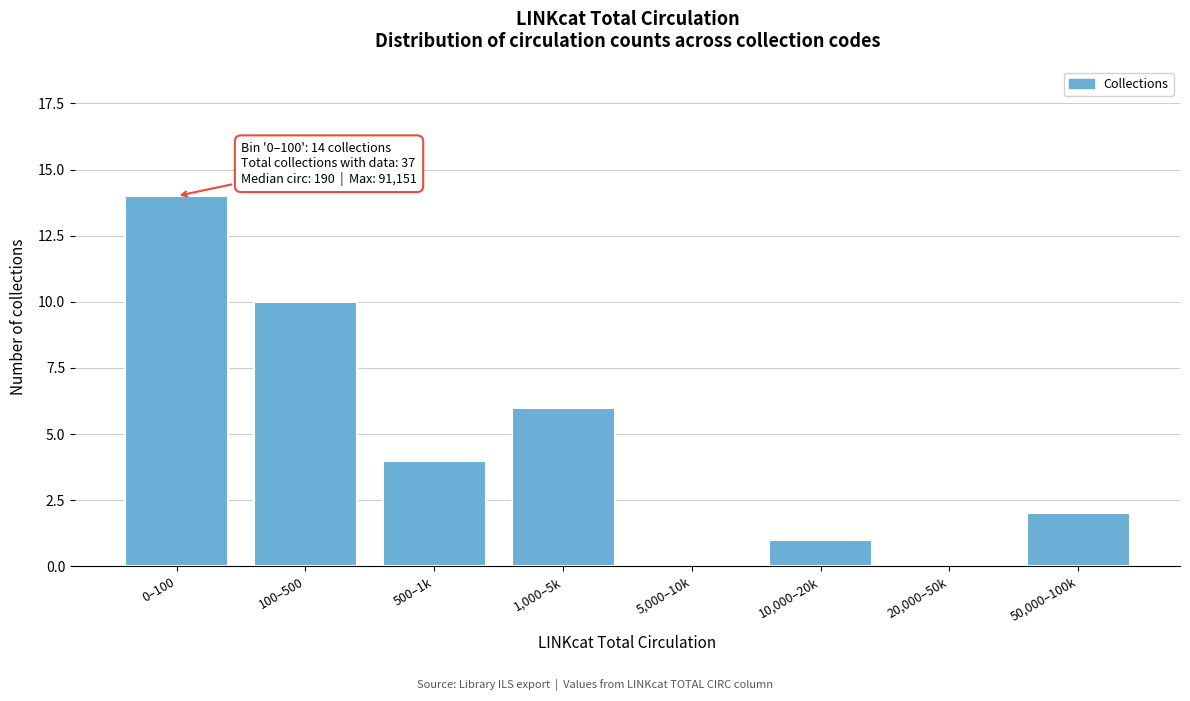

Reading left to right, list all the values displayed in this chart.

0–100=14	100–500=10	500–1k=4	1,000–5k=6	5,000–10k=0	10,000–20k=1	20,000–50k=0	50,000–100k=2